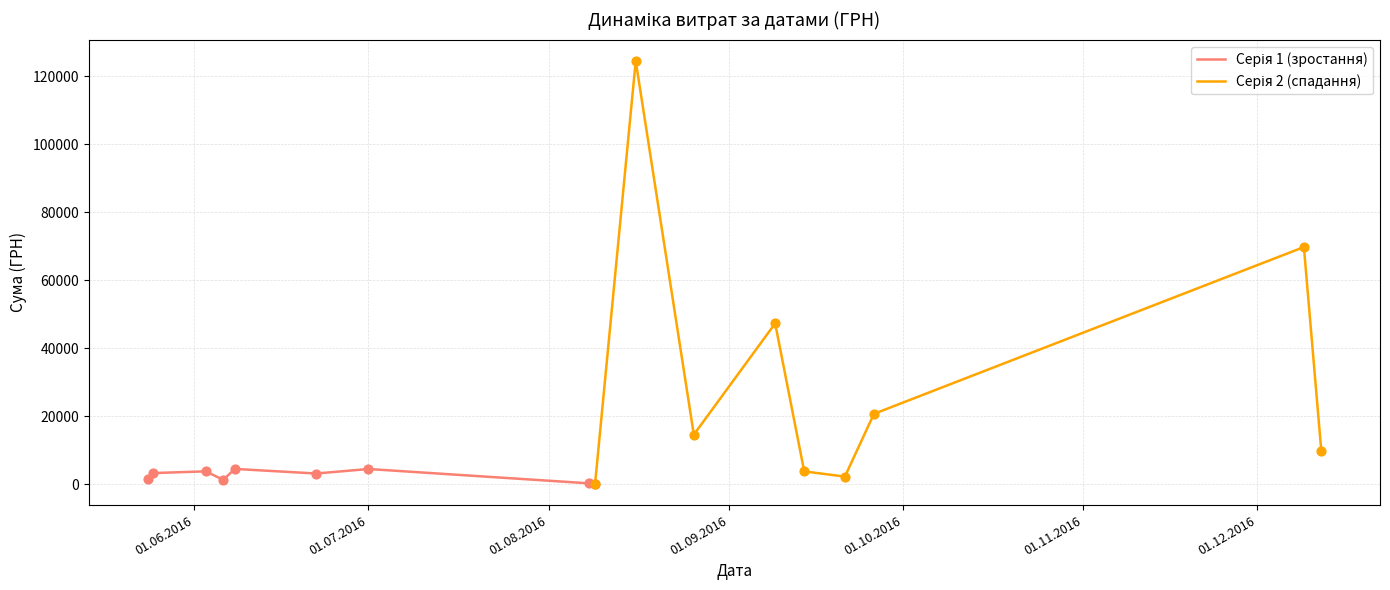

Is the value of Серія 2 (спадання) at 01.12.2016 greater than the value of Серія 1 (зростання) at 01.07.2016?

Yes